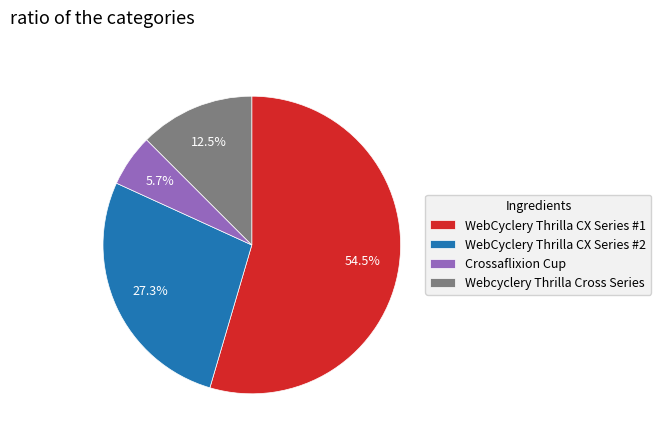

Which category accounts for the majority?

WebCyclery Thrilla CX Series #1